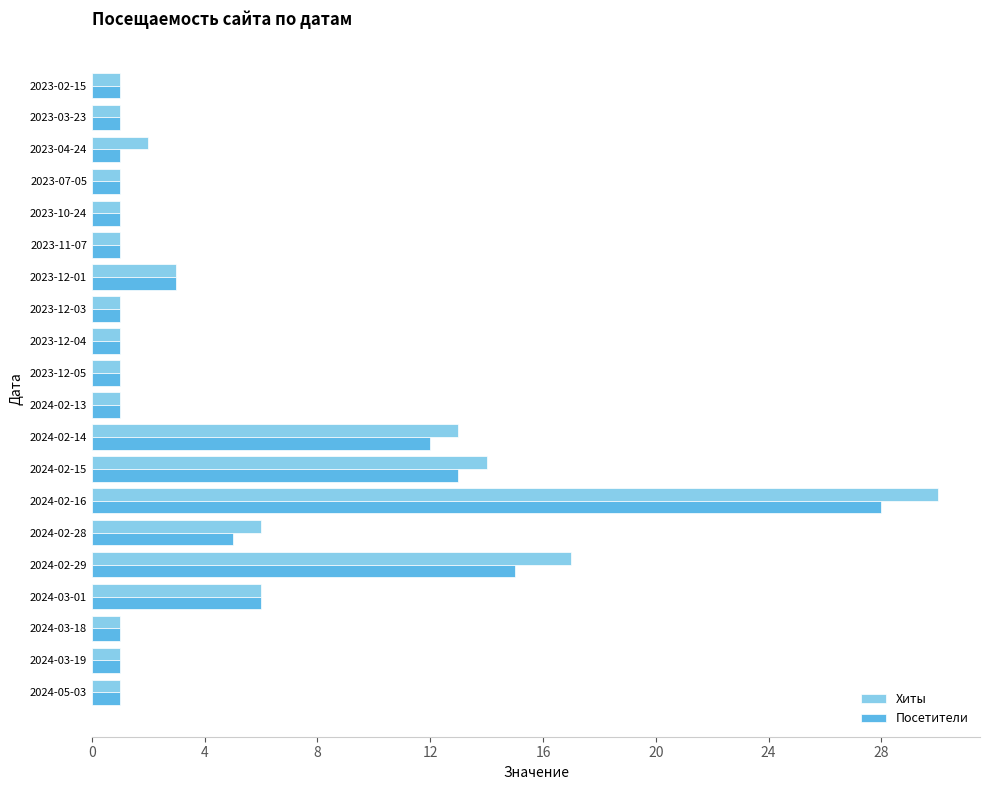

What is the difference between the maximum and minimum values in the Посетители series?

27